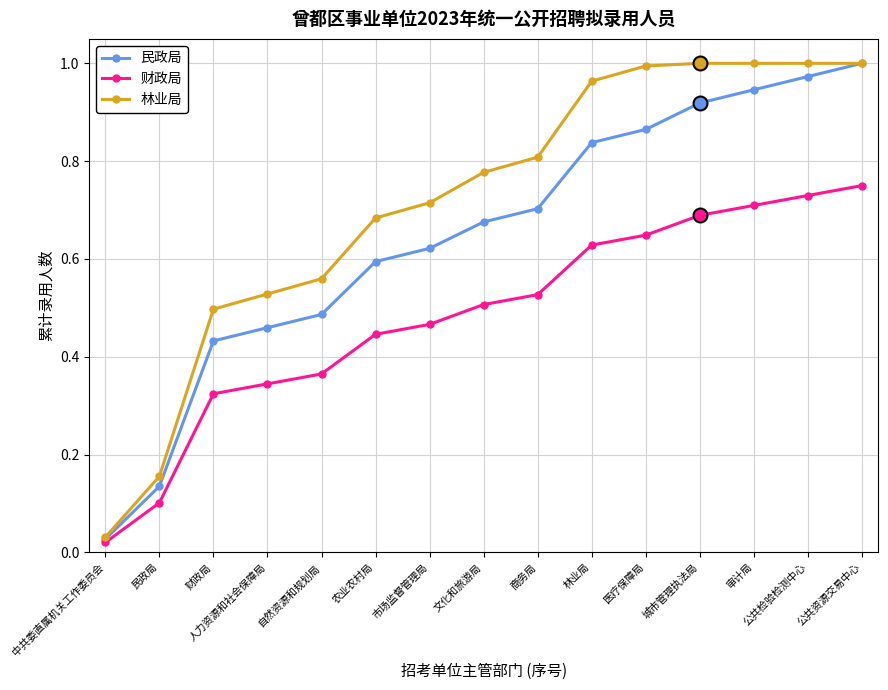

True or false: 民政局 has more than 1 points higher than both neighbors.

False